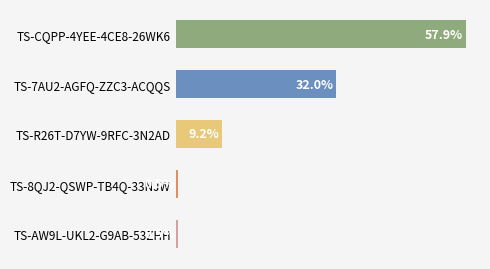

Where is the data nearest to the value 29?

TS-7AU2-AGFQ-ZZC3-ACQQS